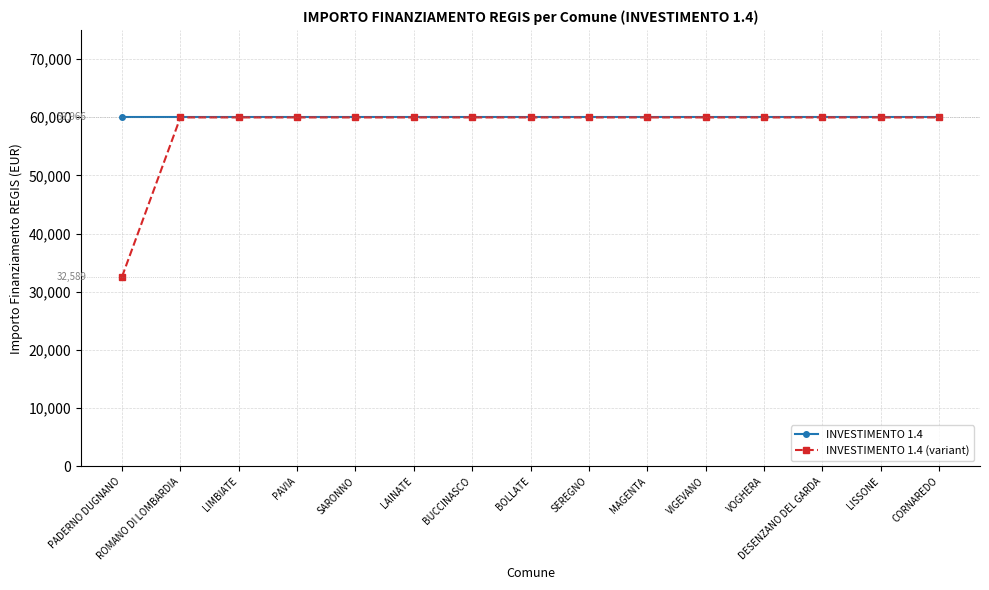

What is the value of the INVESTIMENTO 1.4 point at the 5th from the left?

59966